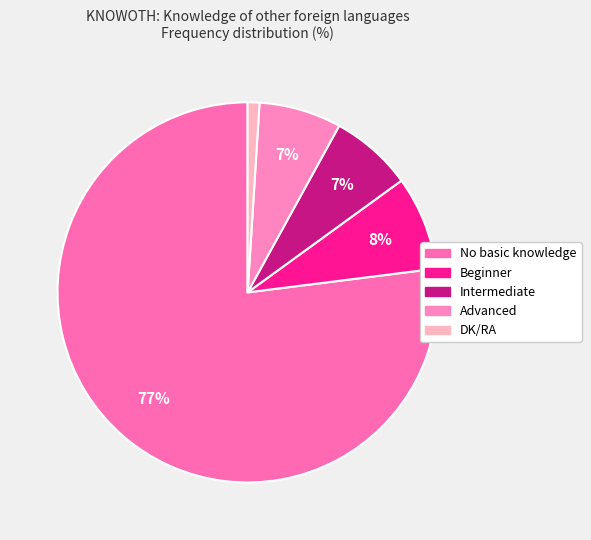

To the nearest percent, what is the difference between the largest and smallest slice percentages?

76%